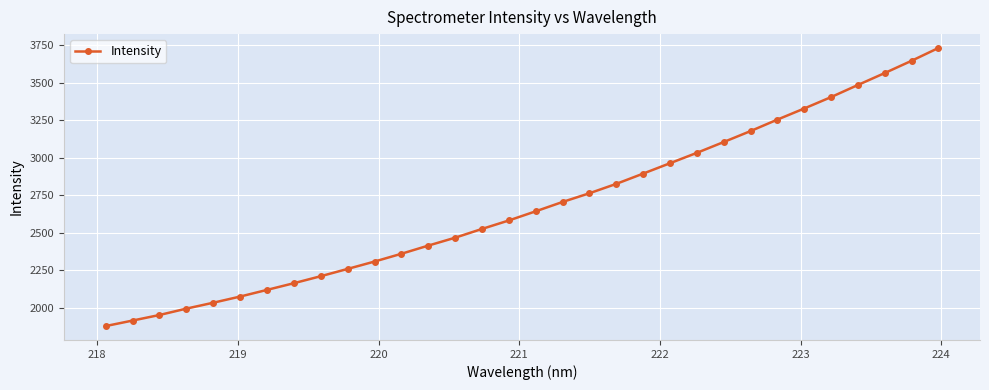

What is the average value?

2680.2